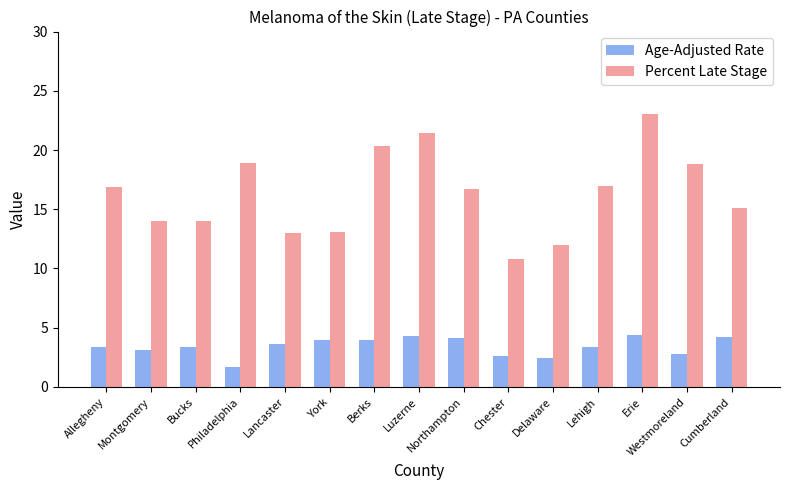

What position from the left is Erie?

13